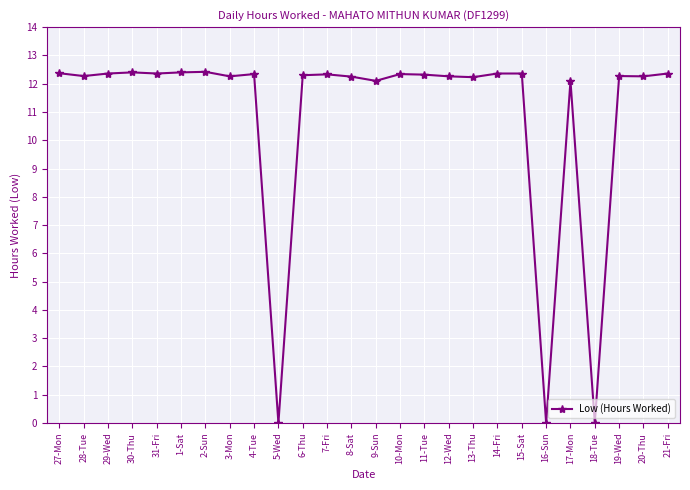

What is the sum of all values?

283.0